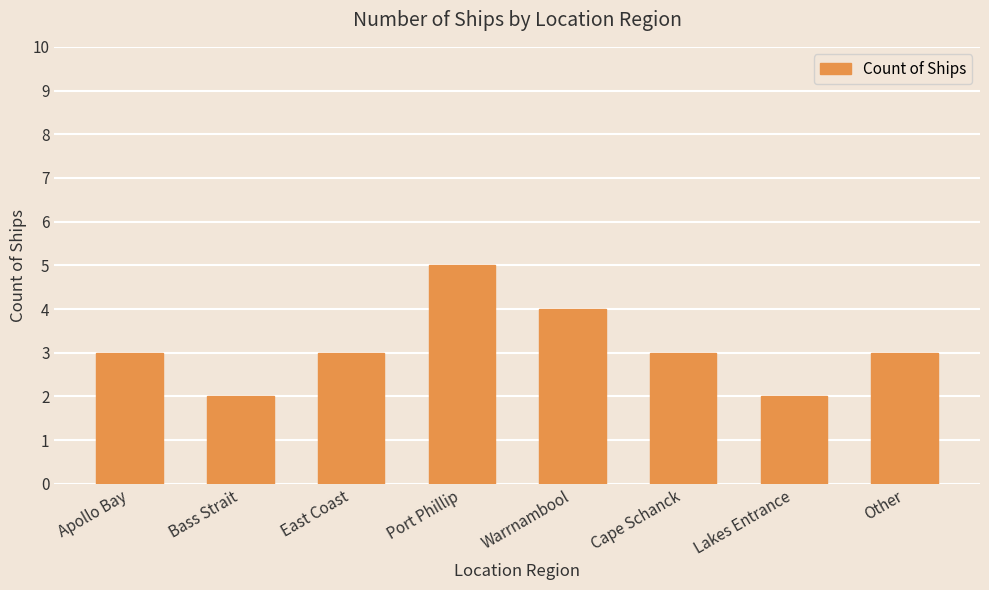

What is the change in value from Port Phillip to Cape Schanck?

-2